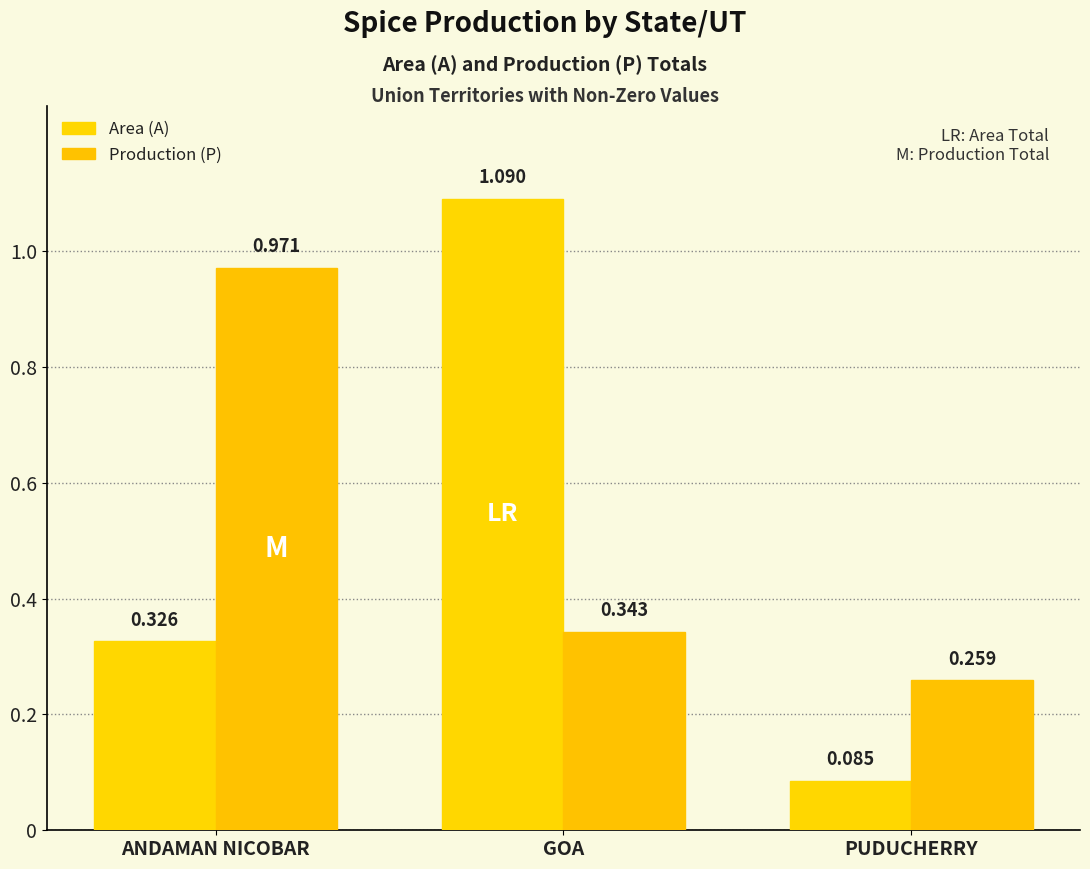

What is the difference between the second highest and minimum values in the Area (A) series?

0.2